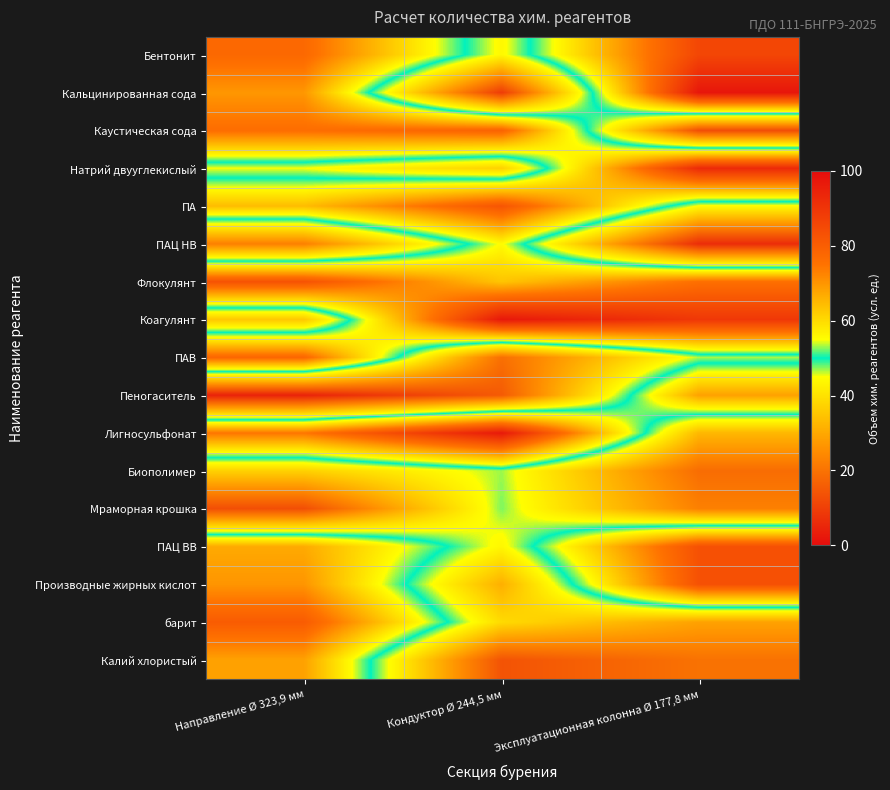

At which category is the sum across all series the highest?

Направление Ø 323,9 мм